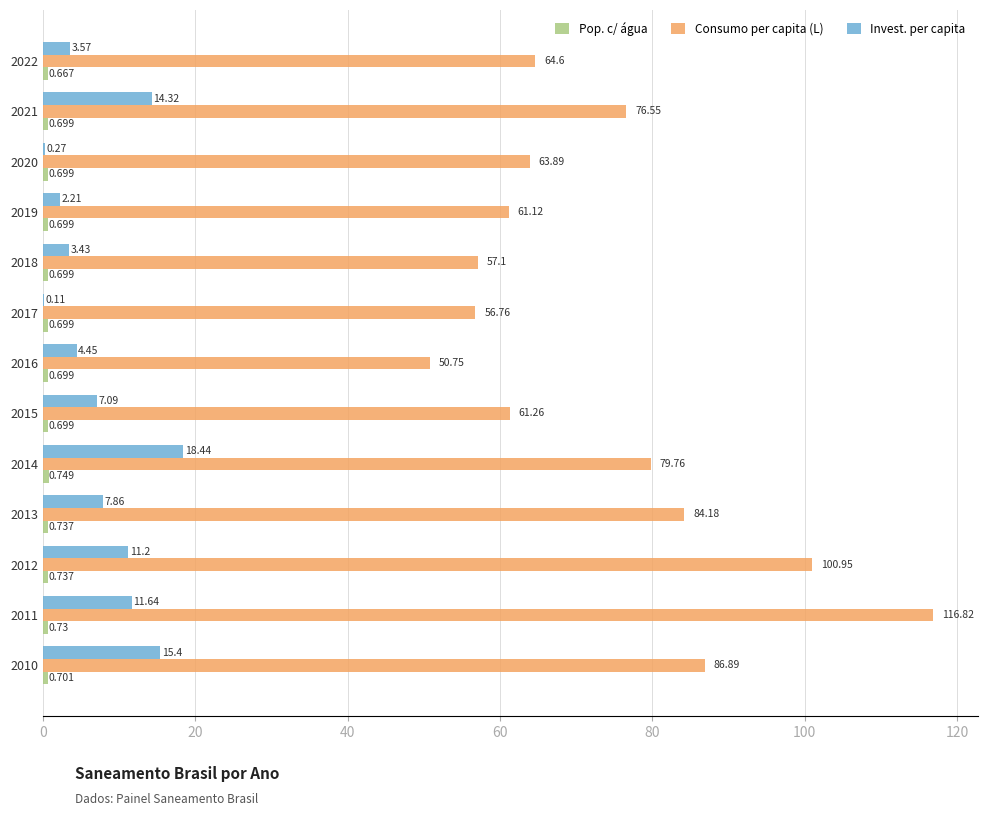

Count the number of categories in the chart.

13